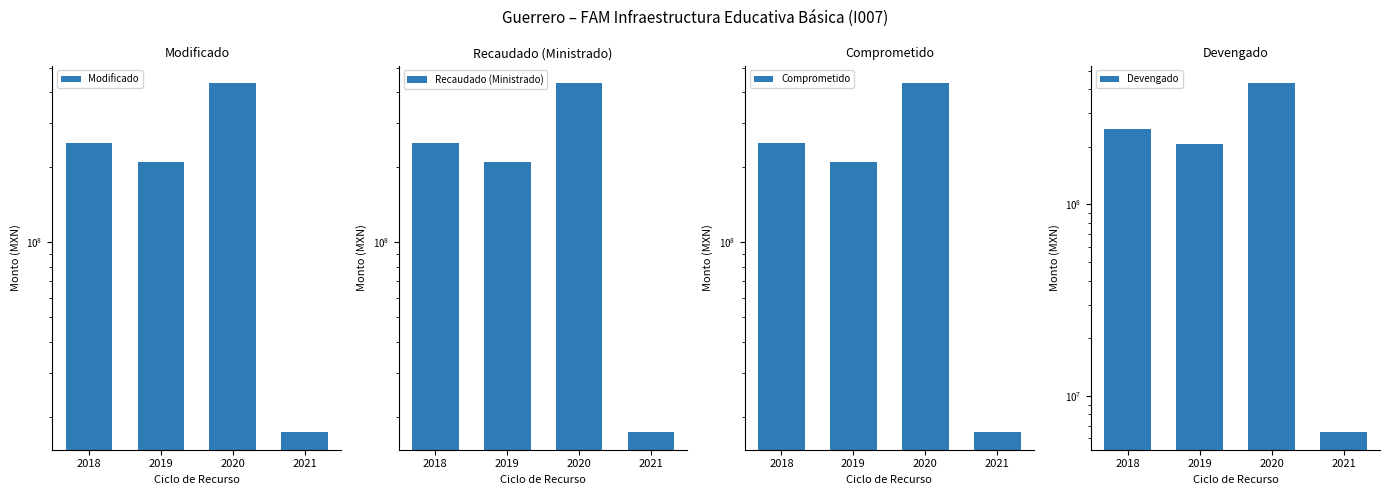

Which category has the lowest value in the Modificado series?

2021